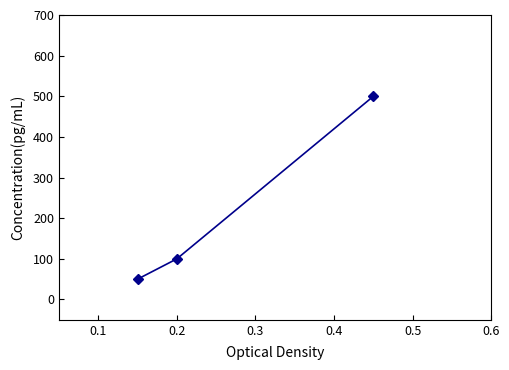

What is the greatest value displayed?

500